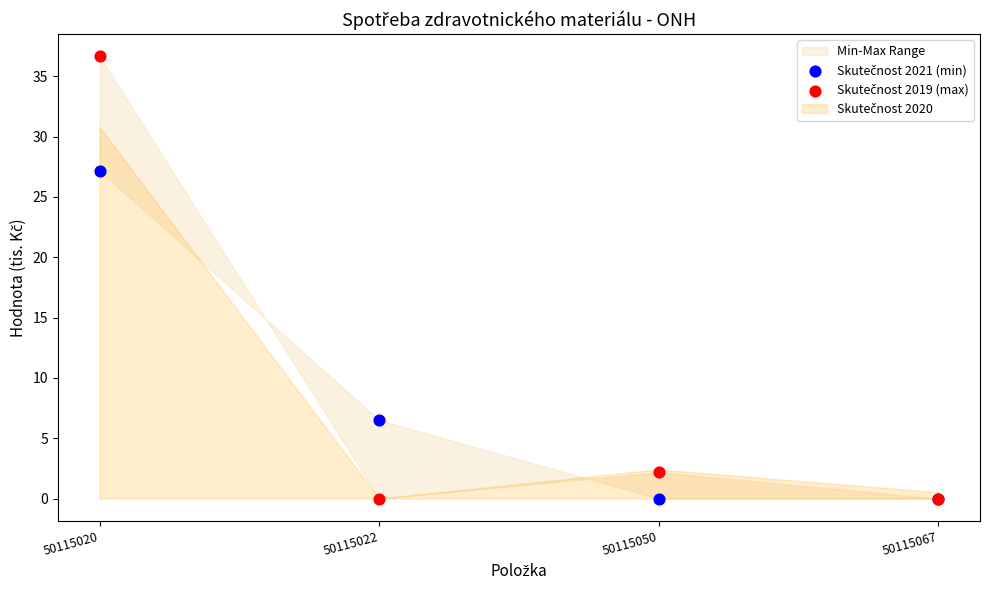

Across all series, what Y value is closest to 18?

27.2